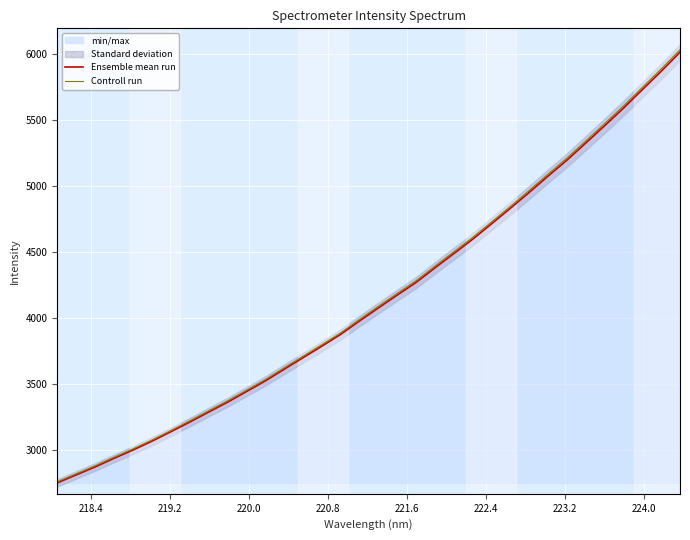

What is the maximum value for Ensemble mean run?

6011.5